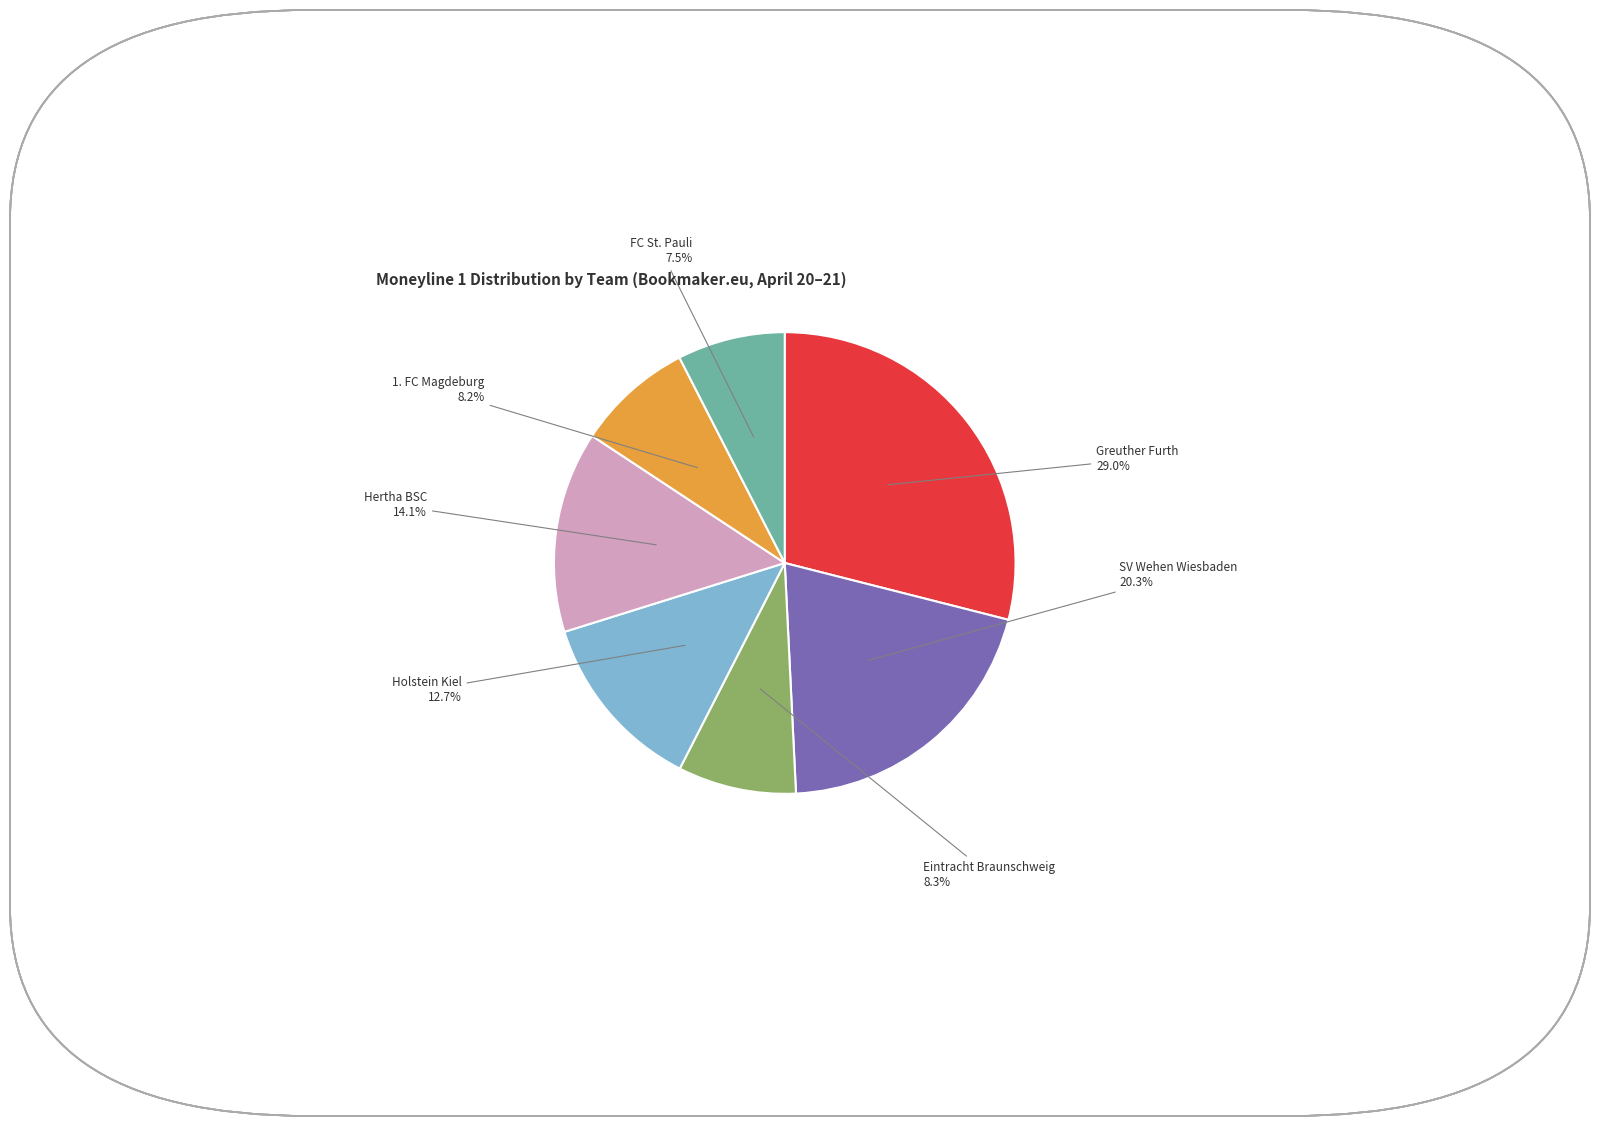

Is there a majority slice in this chart?

No